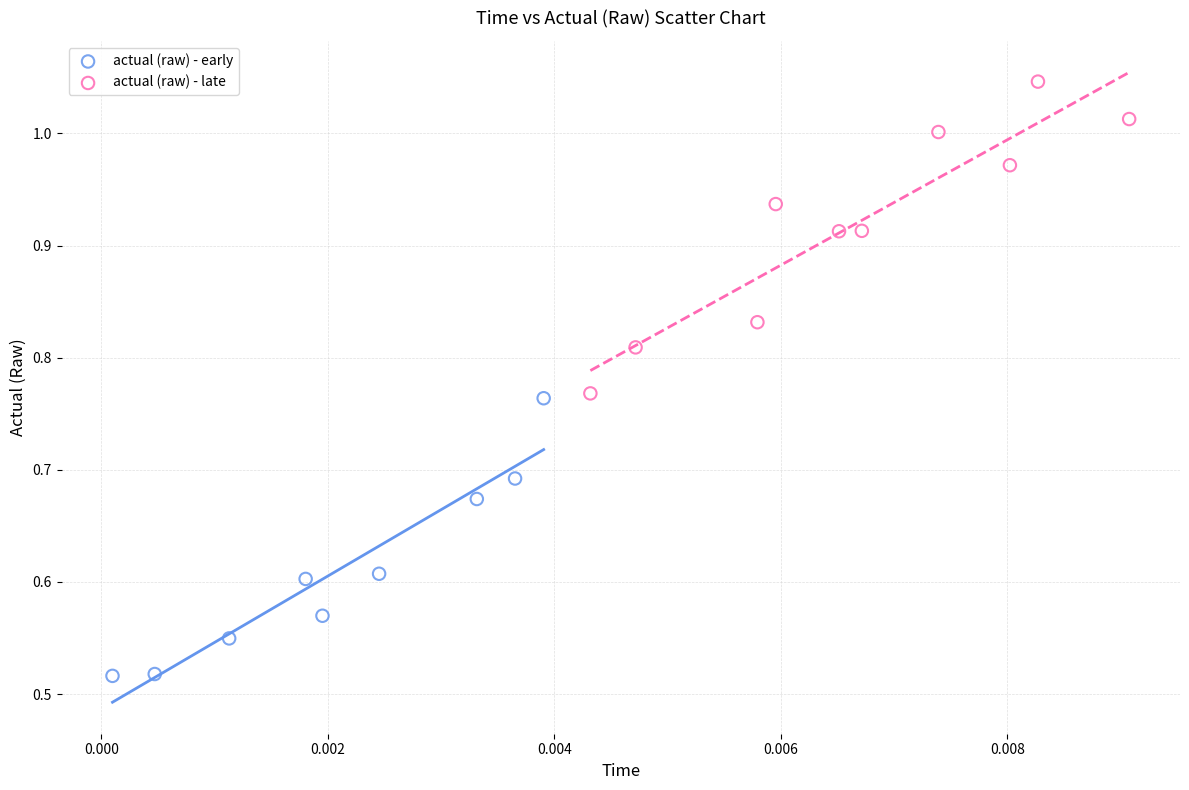

What are all the series names shown in the legend?

actual (raw) - early, actual (raw) - late